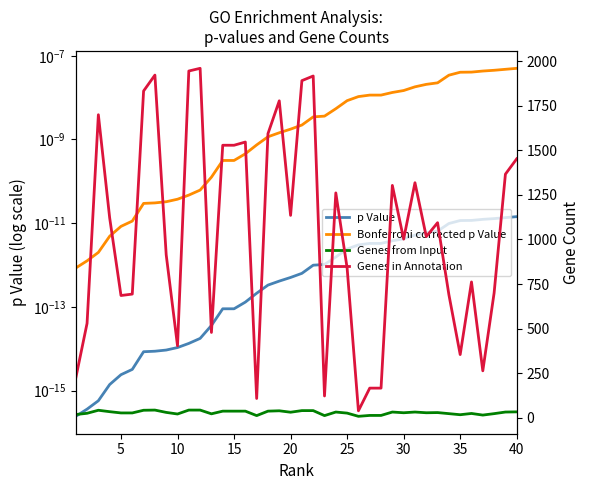

True or false: Bonferroni corrected p Value and p Value intersect in this chart.

False